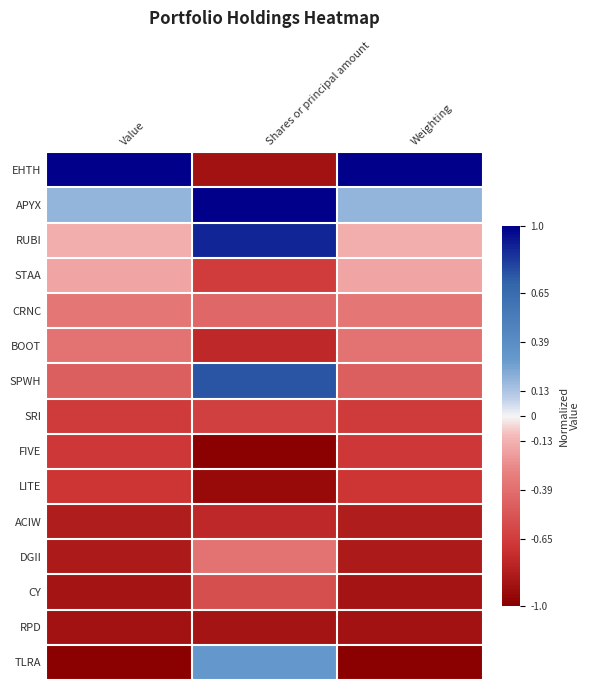

Reading right to left, list all the values displayed in this chart.

EHTH: Weighting=1.0	Shares or principal amount=-0.9	Value=1.0
APYX: Weighting=0.2	Shares or principal amount=1.0	Value=0.2
RUBI: Weighting=-0.1	Shares or principal amount=0.9	Value=-0.1
STAA: Weighting=-0.2	Shares or principal amount=-0.6	Value=-0.2
CRNC: Weighting=-0.3	Shares or principal amount=-0.4	Value=-0.4
BOOT: Weighting=-0.4	Shares or principal amount=-0.8	Value=-0.4
SPWH: Weighting=-0.5	Shares or principal amount=0.7	Value=-0.5
SRI: Weighting=-0.7	Shares or principal amount=-0.6	Value=-0.7
FIVE: Weighting=-0.7	Shares or principal amount=-1.0	Value=-0.7
LITE: Weighting=-0.7	Shares or principal amount=-0.9	Value=-0.7
ACIW: Weighting=-0.8	Shares or principal amount=-0.8	Value=-0.8
DGII: Weighting=-0.8	Shares or principal amount=-0.4	Value=-0.8
CY: Weighting=-0.9	Shares or principal amount=-0.6	Value=-0.9
RPD: Weighting=-0.9	Shares or principal amount=-0.9	Value=-0.9
TLRA: Weighting=-1.0	Shares or principal amount=0.3	Value=-1.0